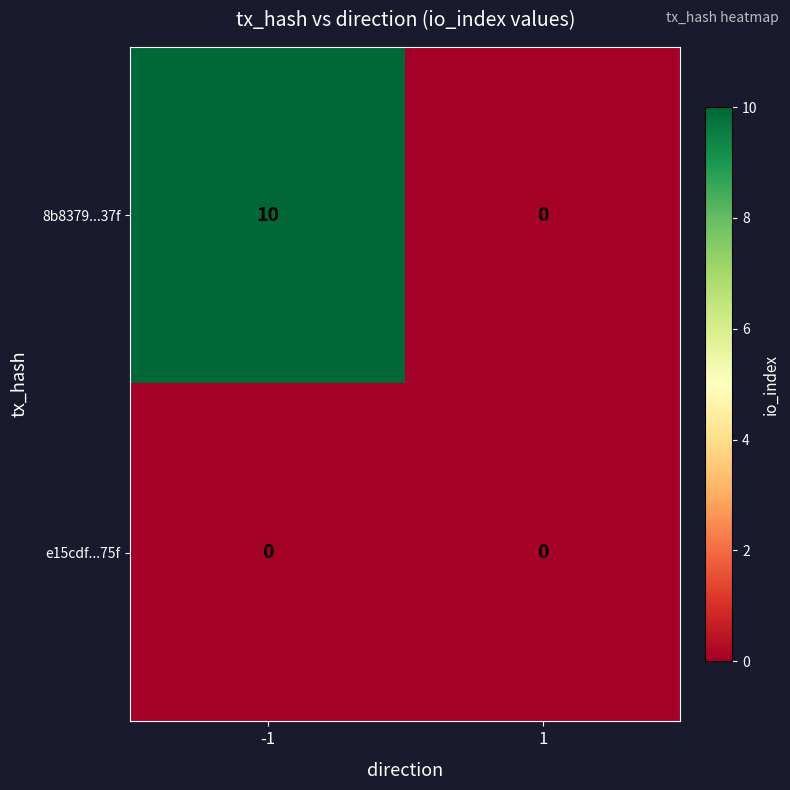

What is the difference between the highest and lowest values at -1?

10